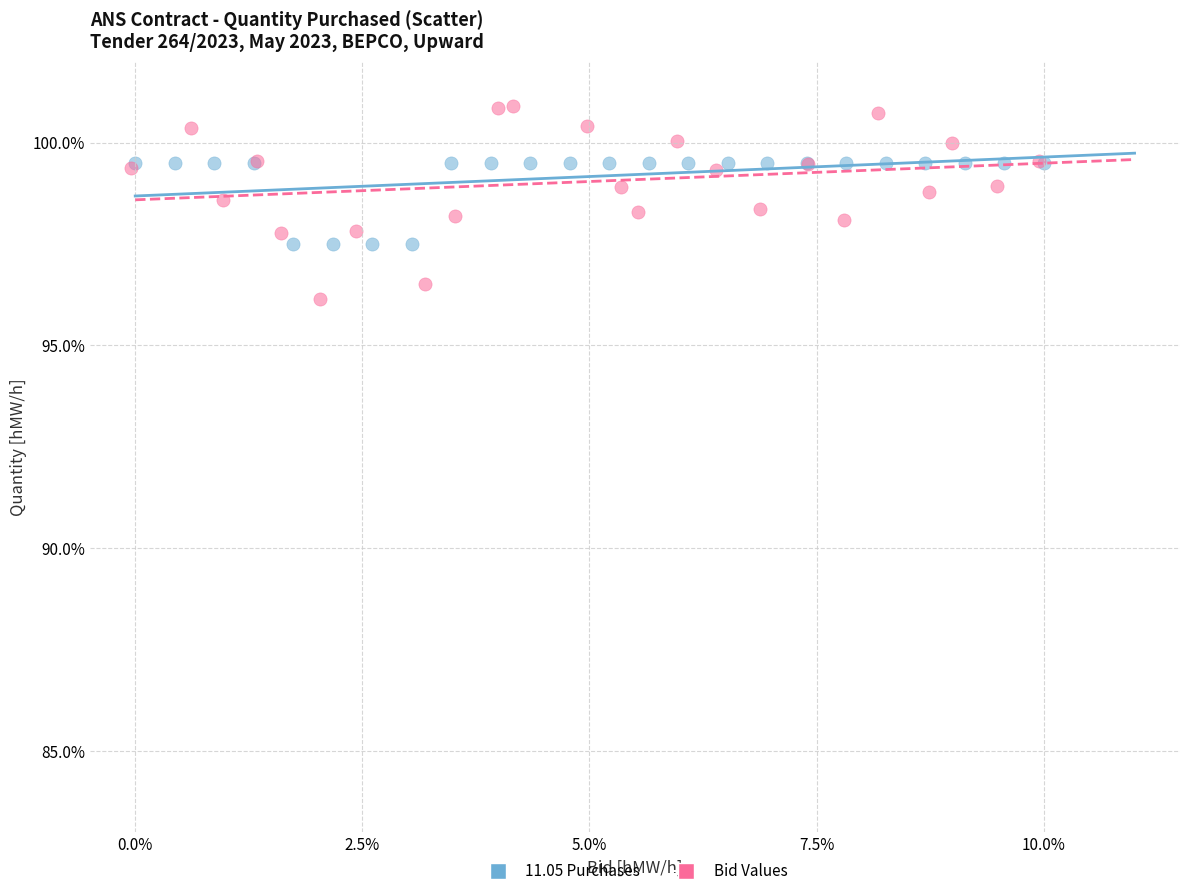

Which series has the largest Y range (max minus min)?

Bid Values